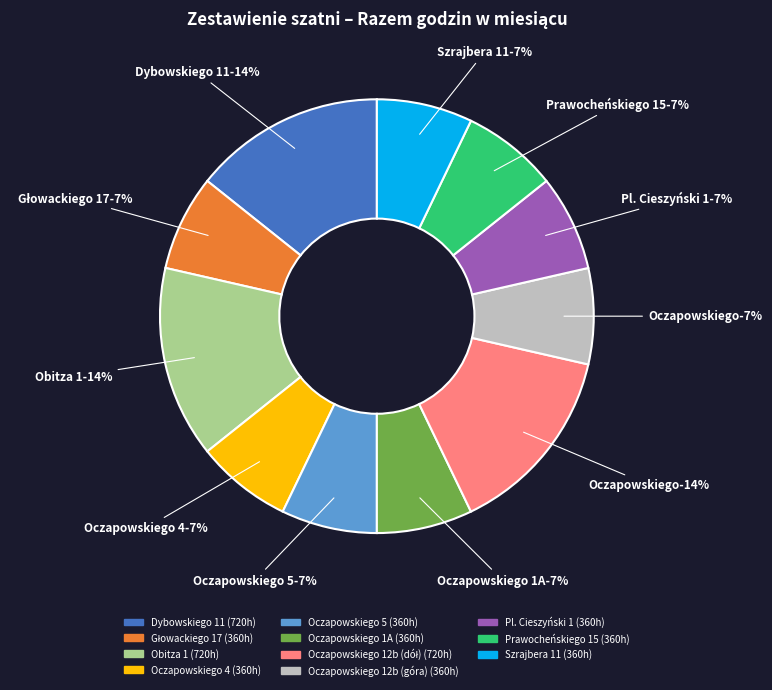

Which category has the biggest portion of the pie?

Dybowskiego 11